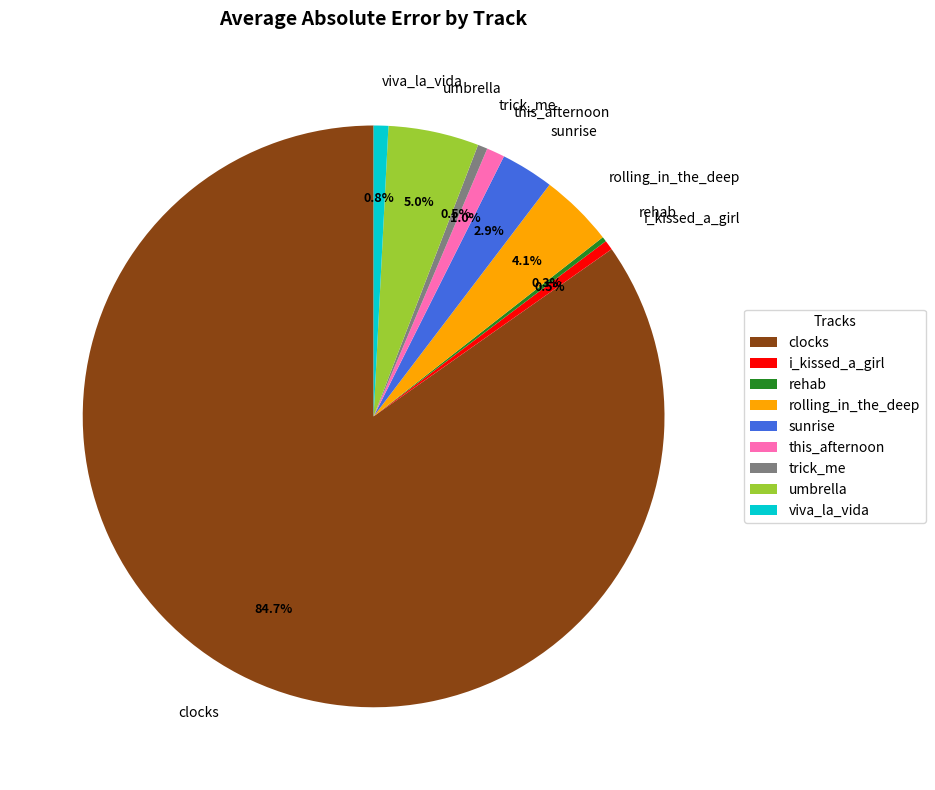

To the nearest percent, what is the average slice percentage?

11%